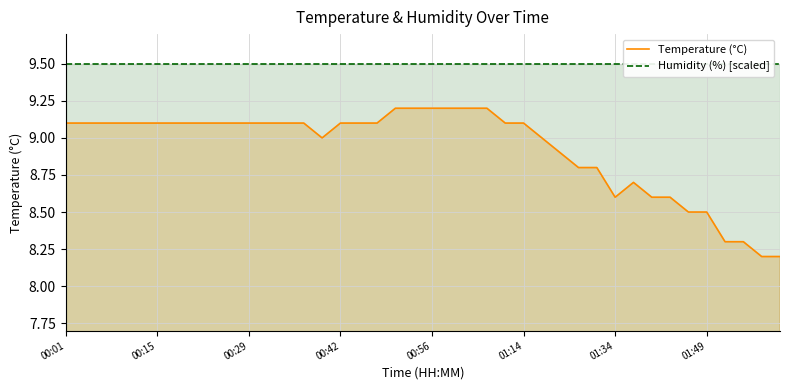

At which category does the chart reach its peak across all series?

00:01